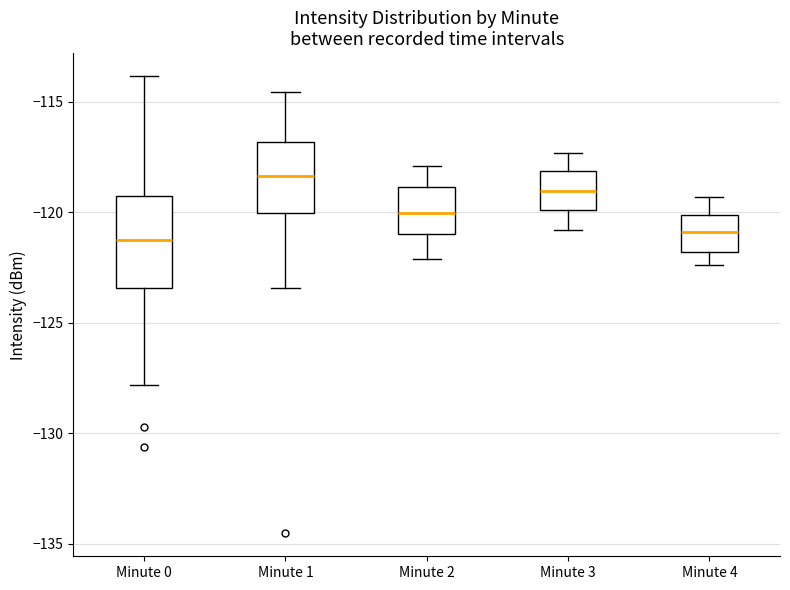

Comparing the boxes themselves (not the whiskers), which one is the tallest?

Minute 0